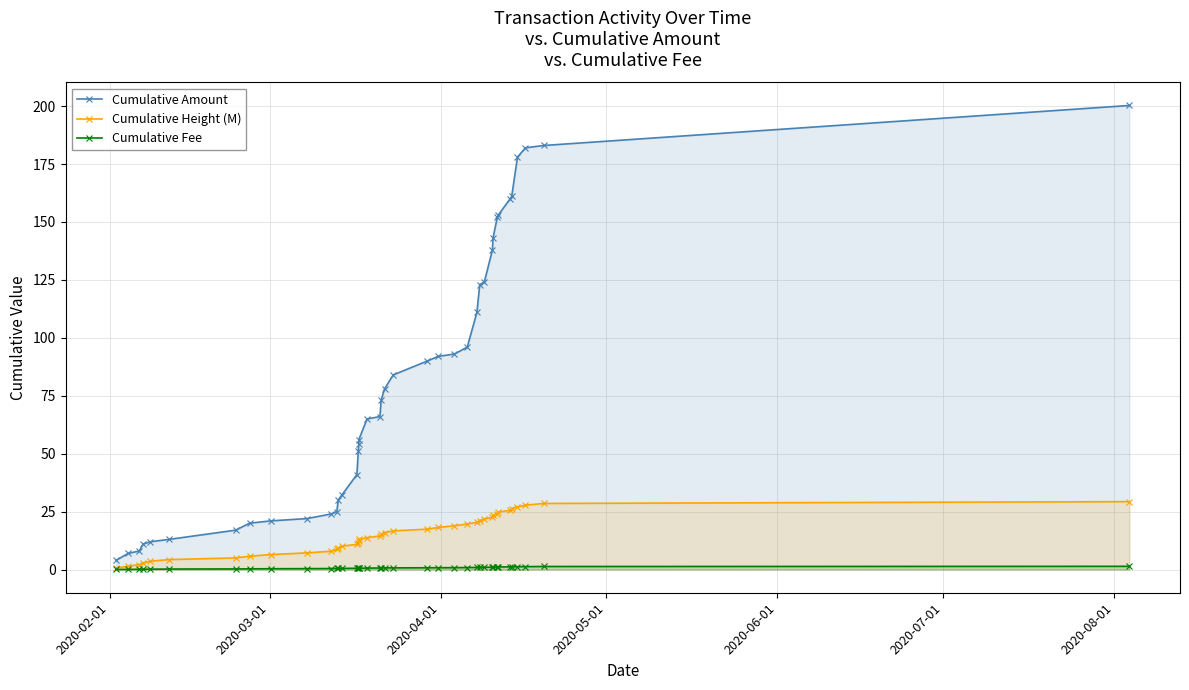

Which series has the largest range (max minus min)?

Cumulative Amount